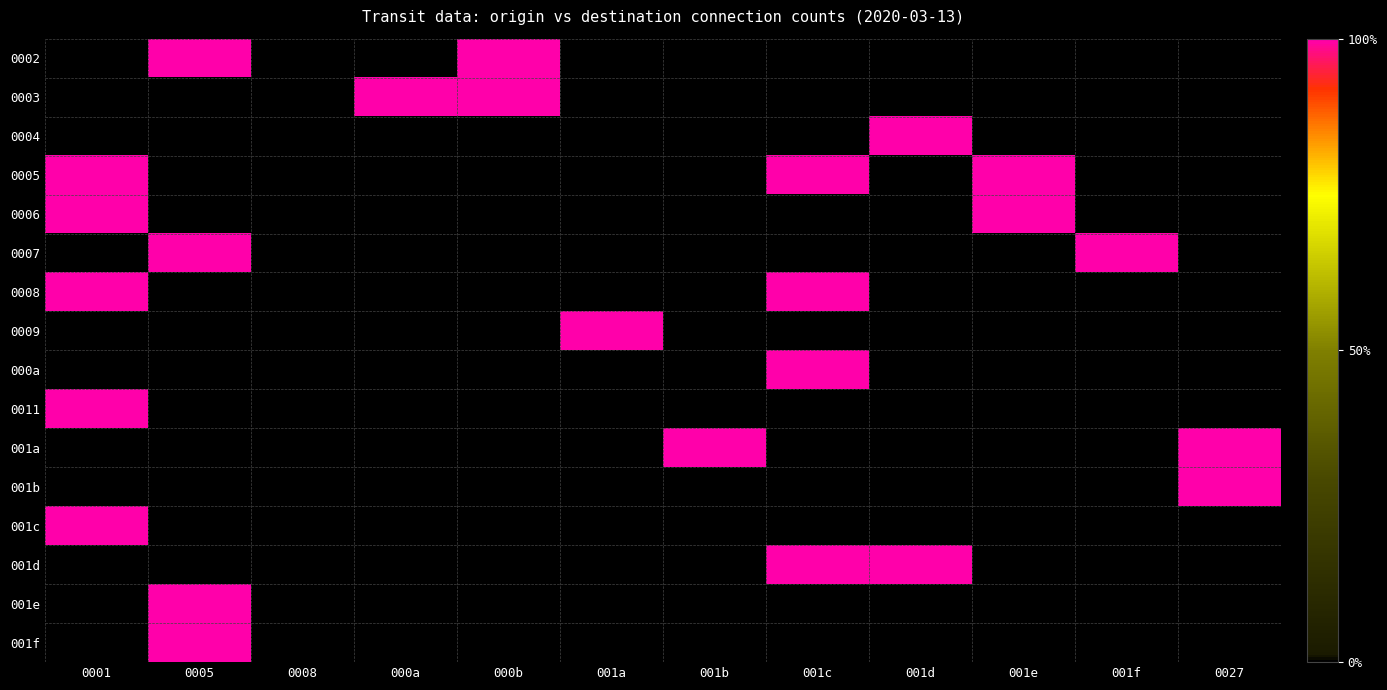

At how many categories does at least one series exceed 0?

11